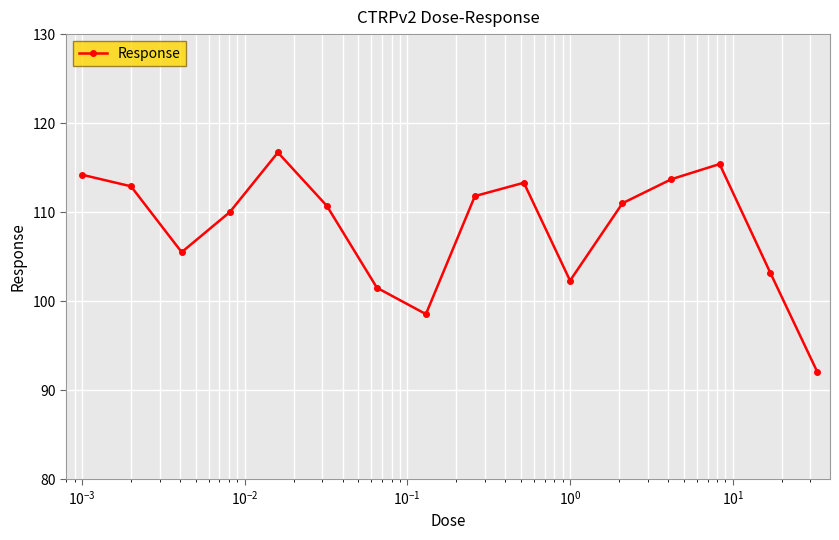

What is the value of the 14th point from the left?

115.4